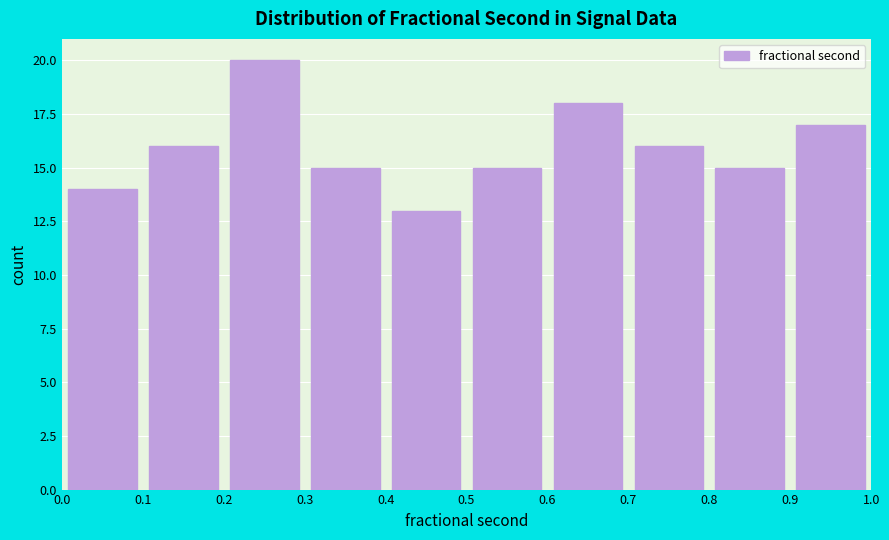

Reading left to right, transcribe this chart: for each bar, give the range it covers on the x-axis and its height. The values are not printed on the chart, so give them approximately, as read against the axis.

0.0 to 0.1: 14
0.1 to 0.2: 16
0.2 to 0.3: 20
0.3 to 0.4: 15
0.4 to 0.5: 13
0.5 to 0.6: 15
0.6 to 0.7: 18
0.7 to 0.8: 16
0.8 to 0.9: 15
0.9 to 1.0: 17